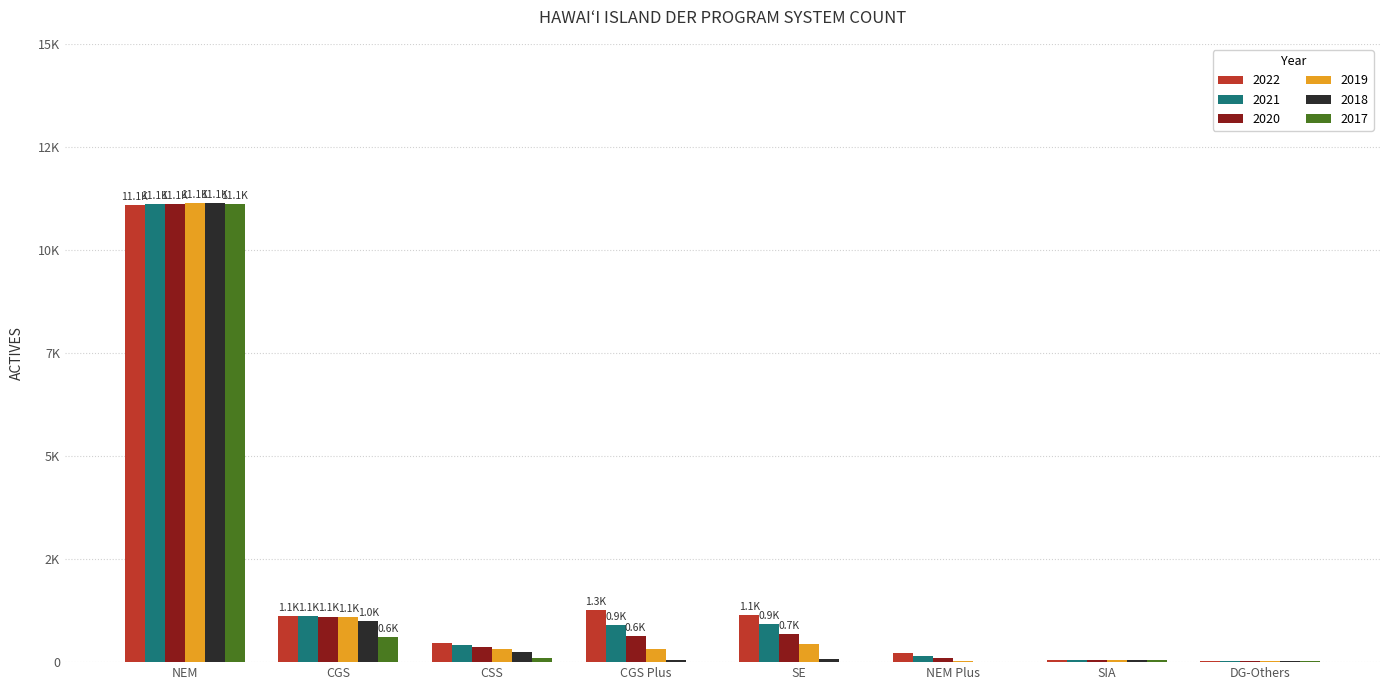

What is the label of the 8th bar from the left?

DG-Others